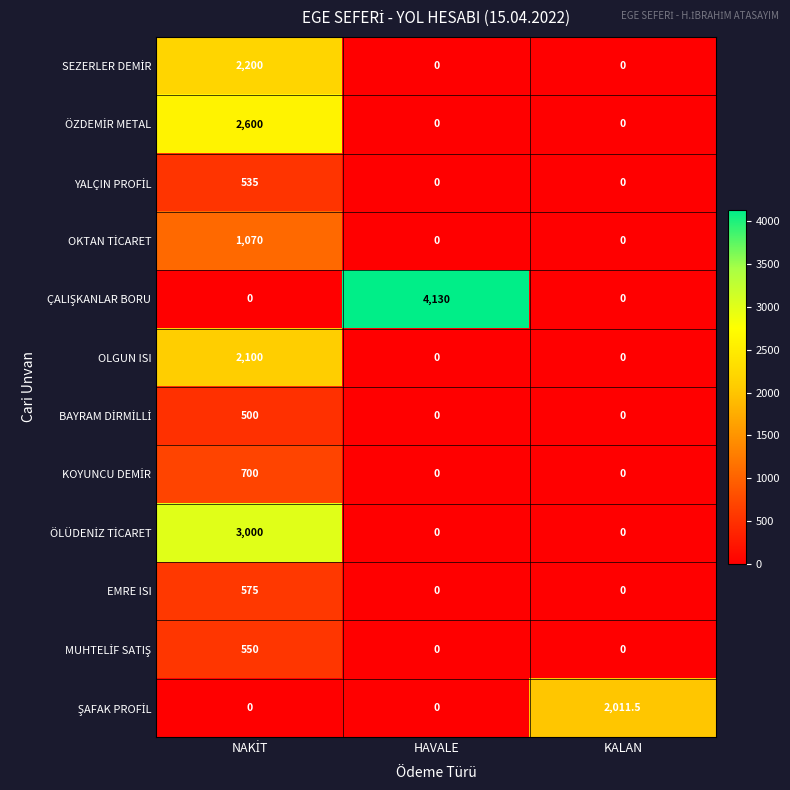

At which category does the chart reach its peak across all series?

HAVALE